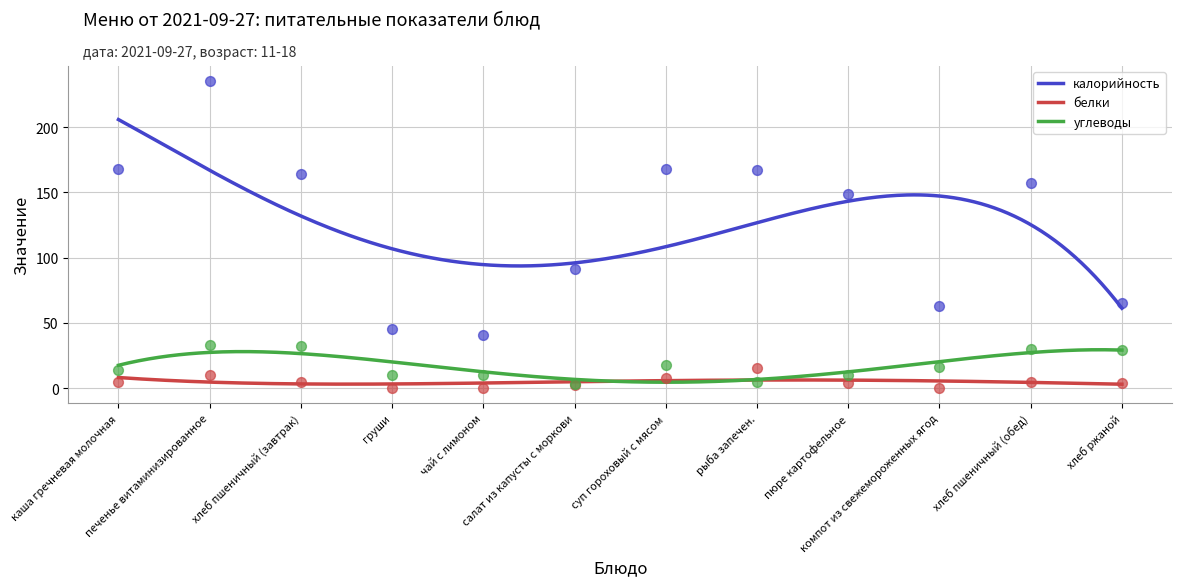

Which series has the largest total across all categories?

калорийность